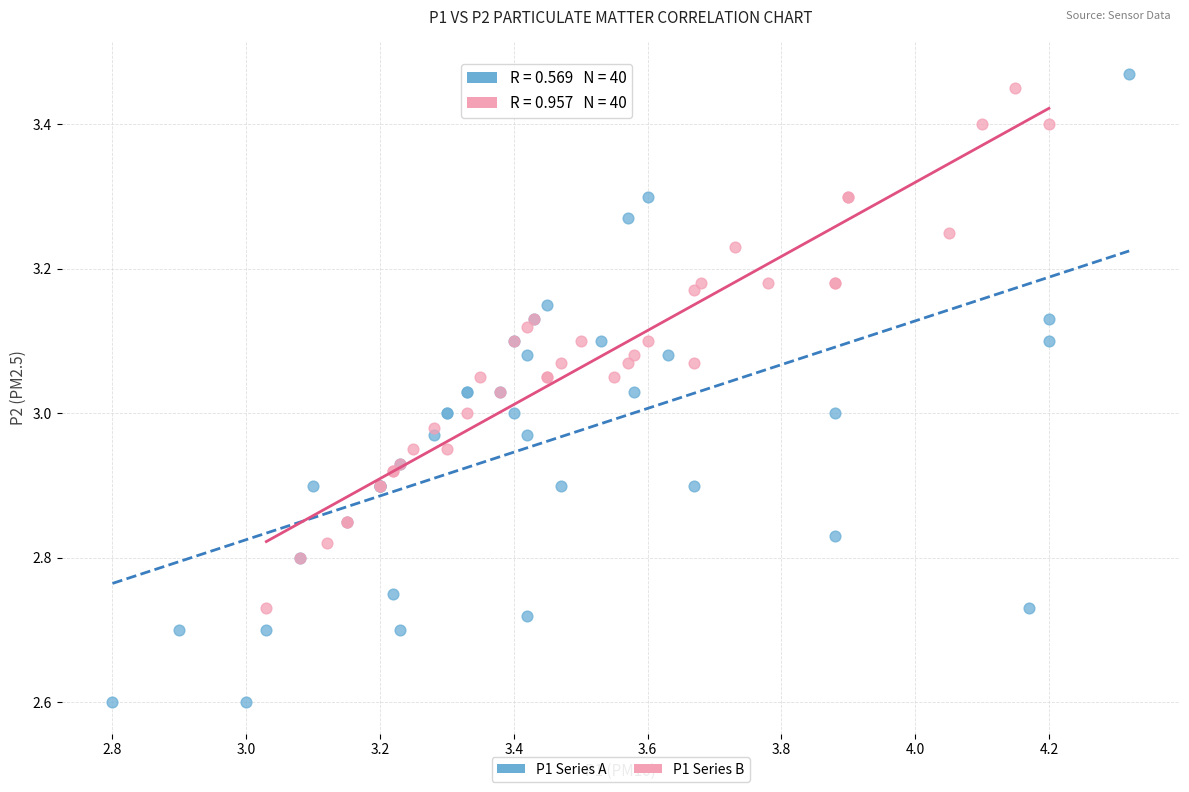

Which series contains the lowest Y value?

P1 Series A